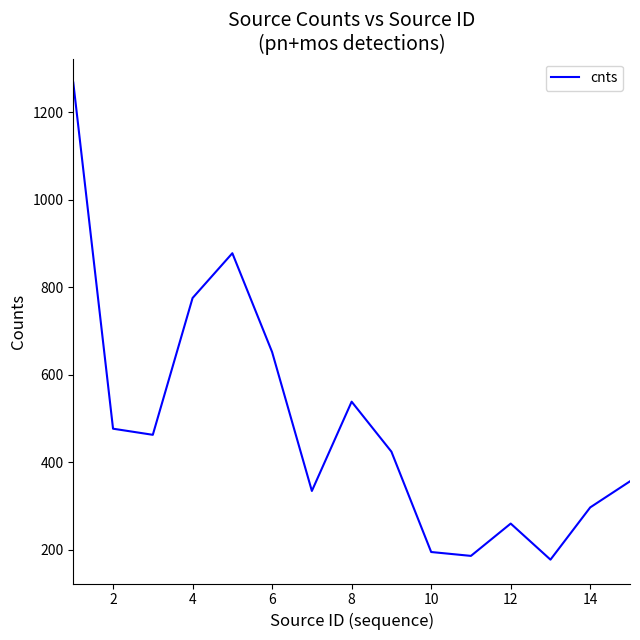

Is this an area chart (filled region under the line)?

No